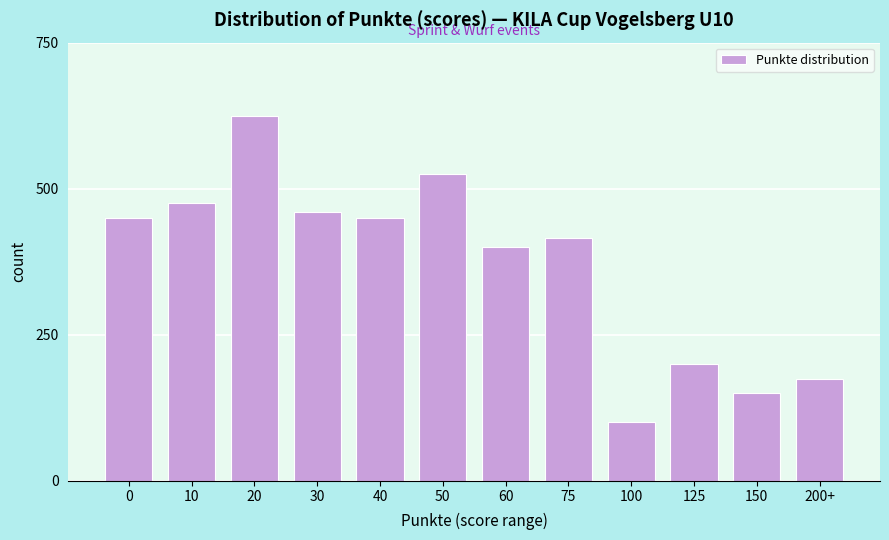

Reading left to right, list all the values displayed in this chart.

0=450	10=475	20=625	30=460	40=450	50=525	60=400	75=415	100=100	125=200	150=150	200+=175